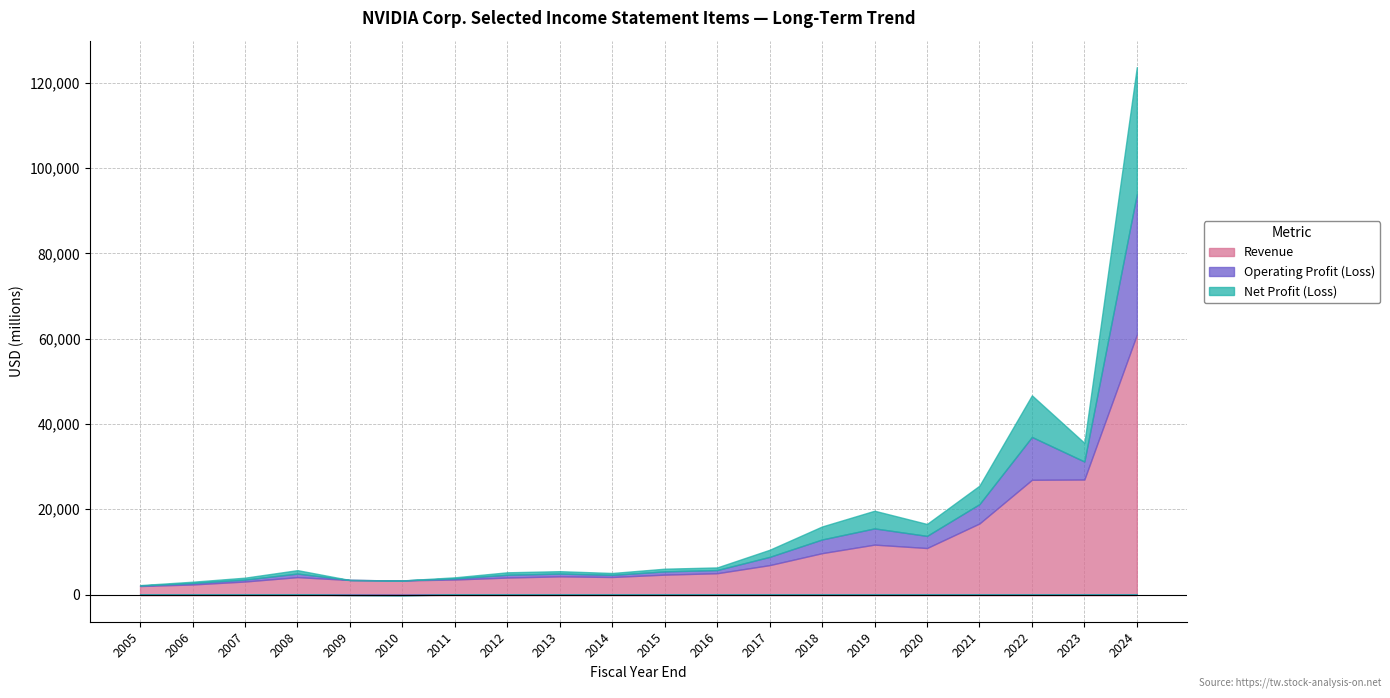

Rank the series at 2006 from highest to lowest value.

Revenue, Operating Profit (Loss), Net Profit (Loss)